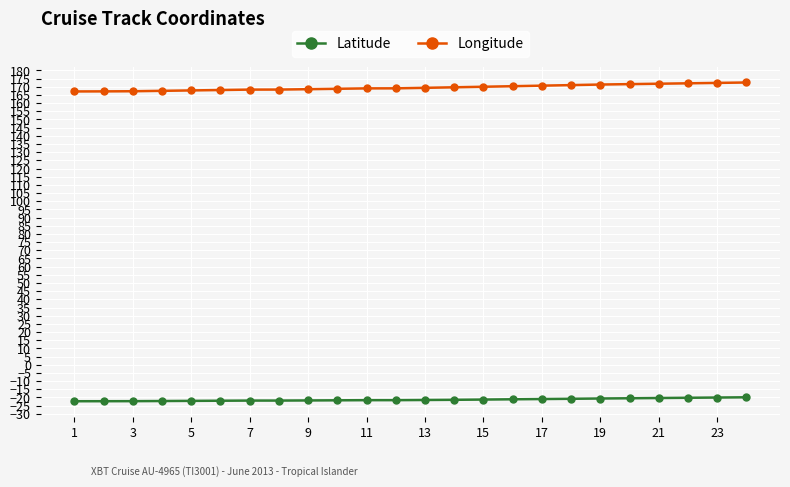

Does the chart have visible grid lines?

Yes